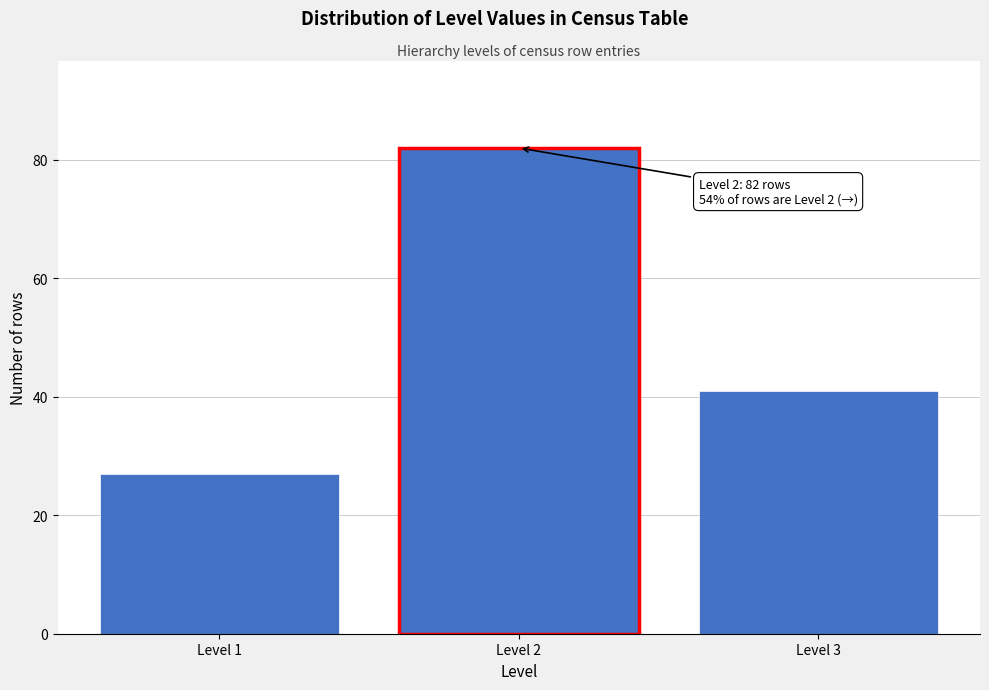

Reading left to right, what are all the values shown in this chart?

27	82	41